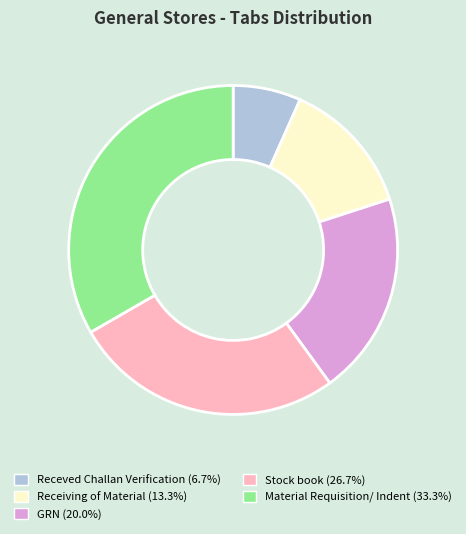

Count the number of slices in the pie.

5